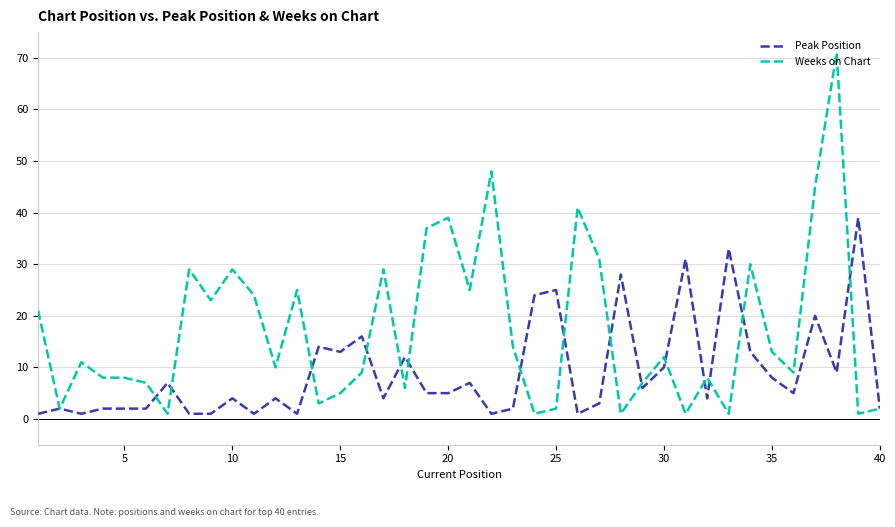

What is the maximum value shown in the chart?

71